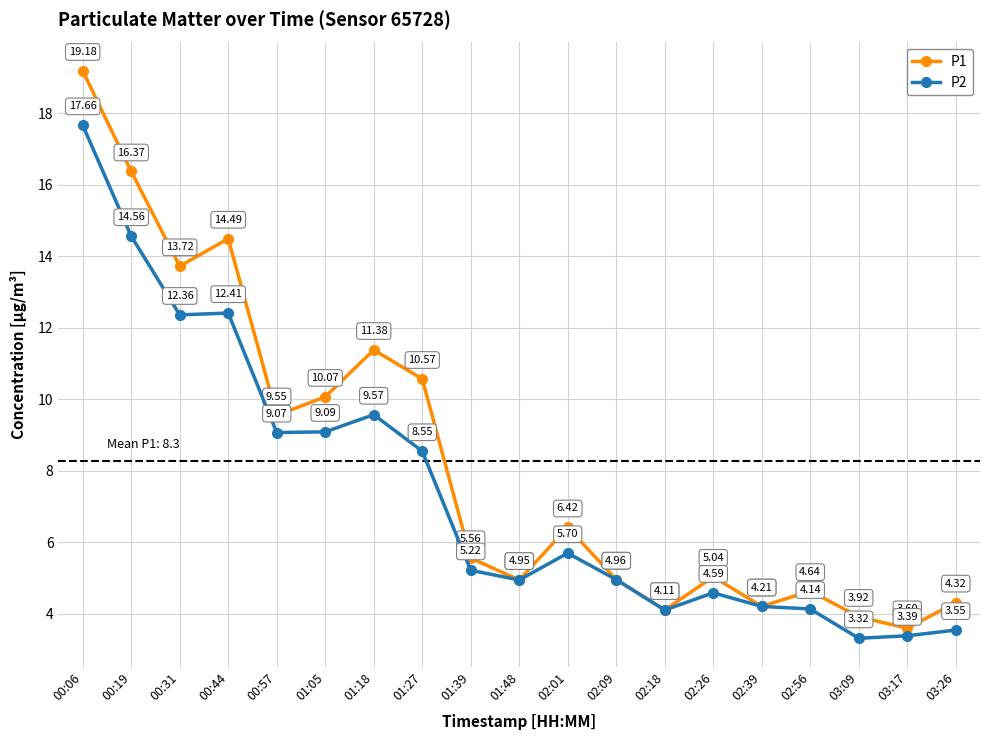

What is the label of the 18th point from the right?

00:19